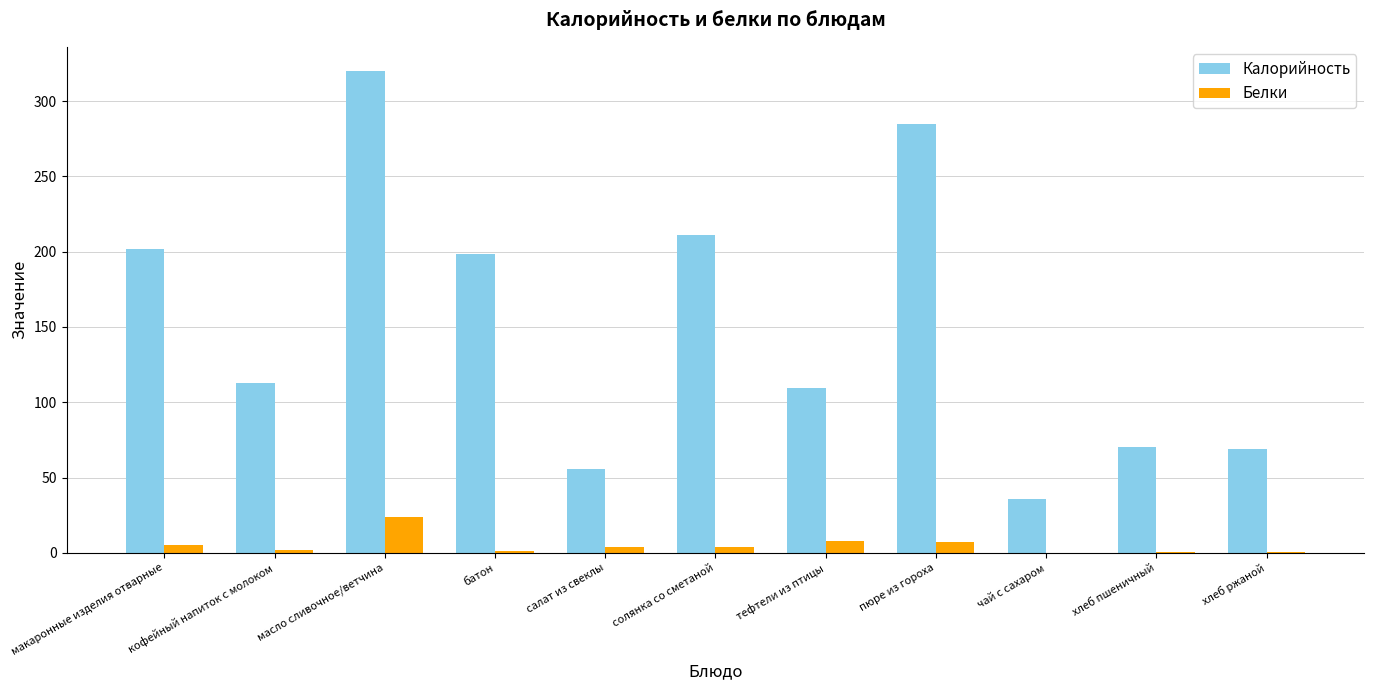

What is the difference between the Белки values at чай с сахаром and хлеб пшеничный?

0.3